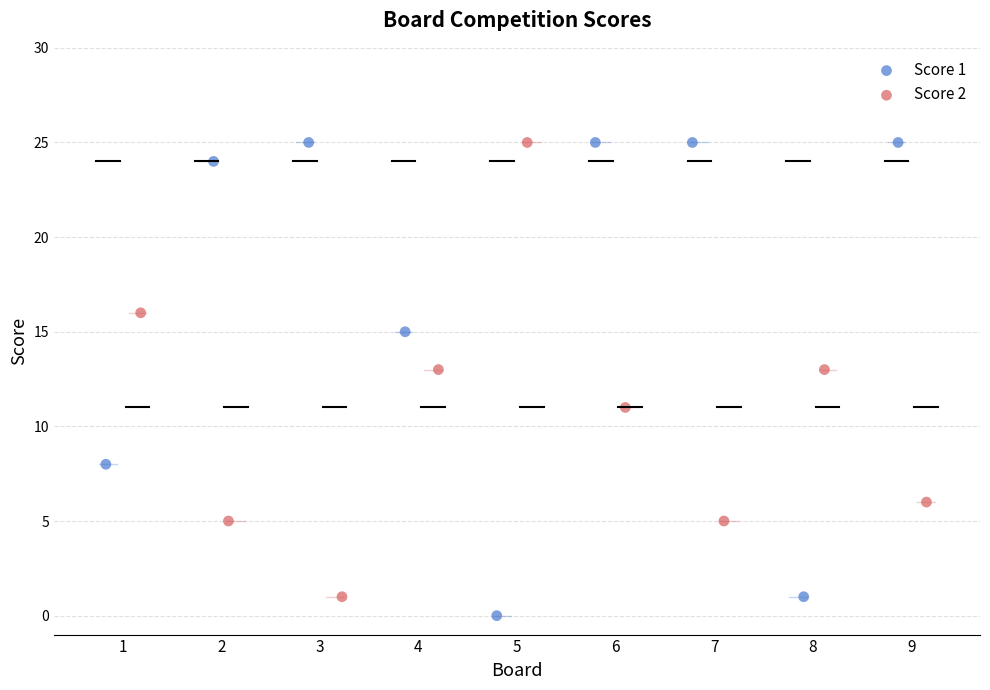

Which series contains the lowest Y value?

Score 1